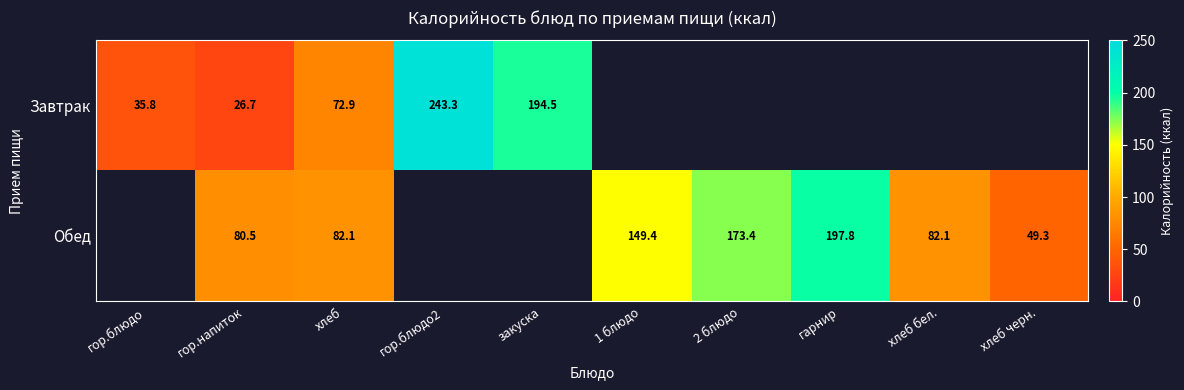

At гор.напиток, list the series in order from largest to smallest.

Обед, Завтрак